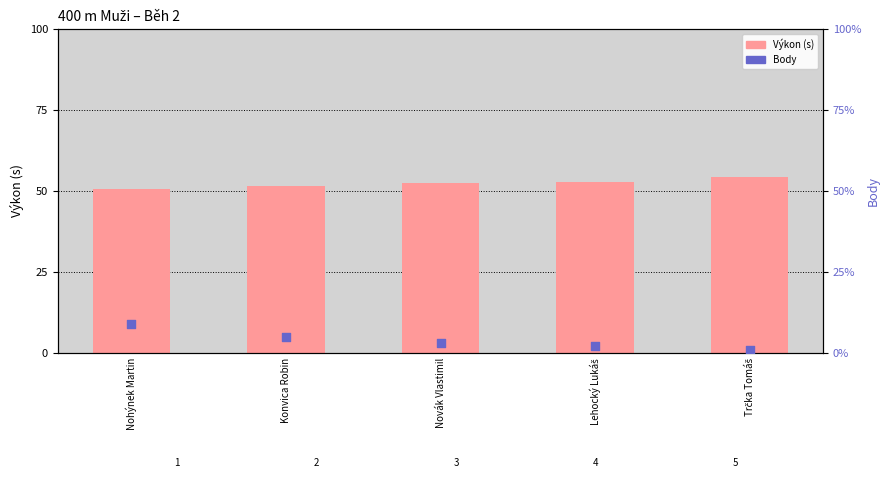

Which series has the widest spread of Y values?

Body